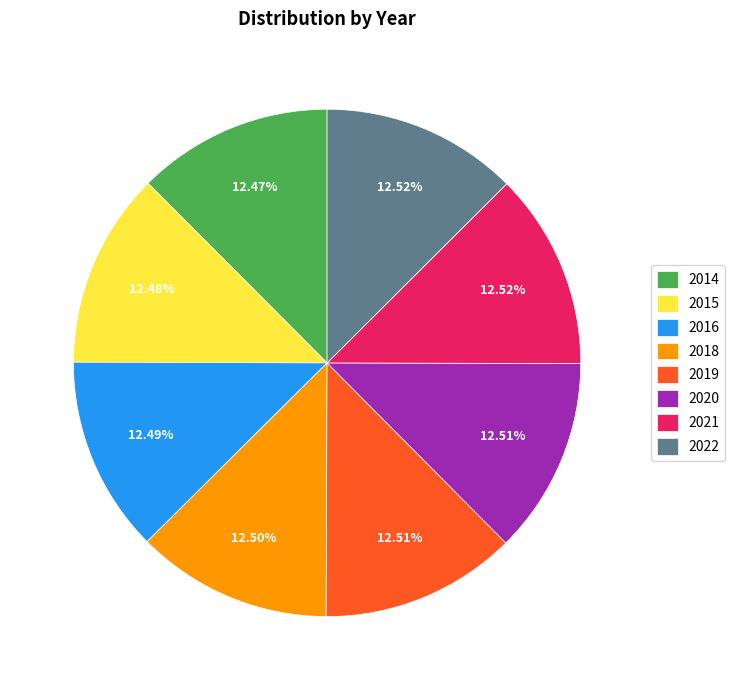

To the nearest percent, what is the combined percentage of 2018 and 2021?

25%